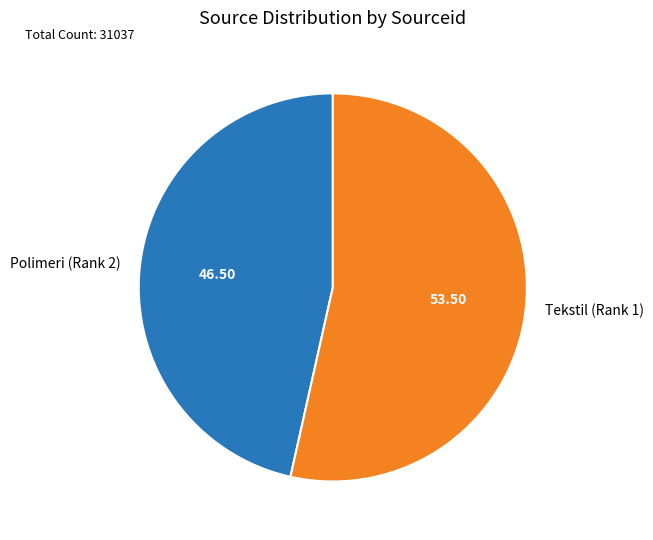

Approximately how many times larger is the value at Polimeri (Rank 2) compared to Tekstil (Rank 1)?

0.9